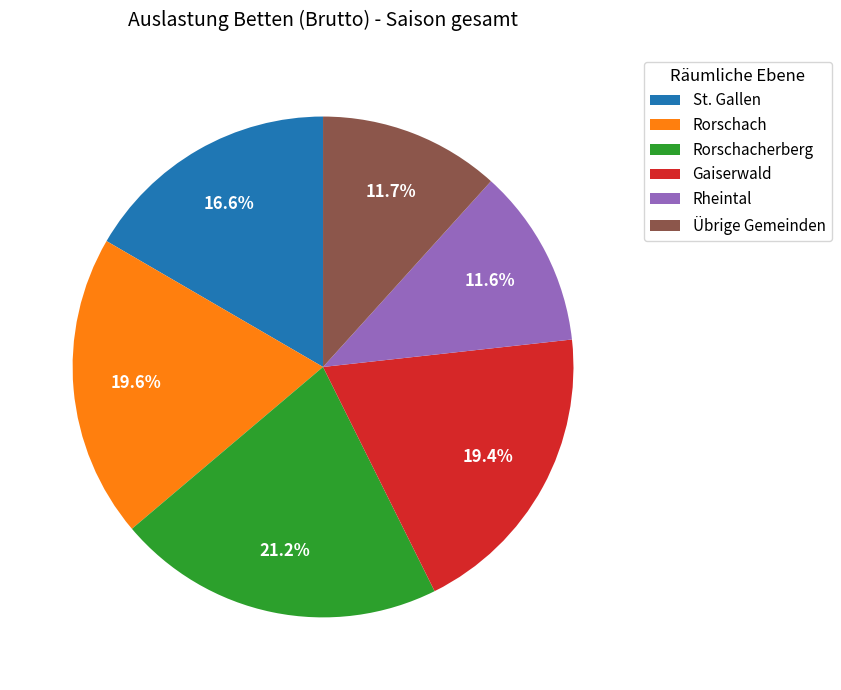

Is there a majority slice in this chart?

No